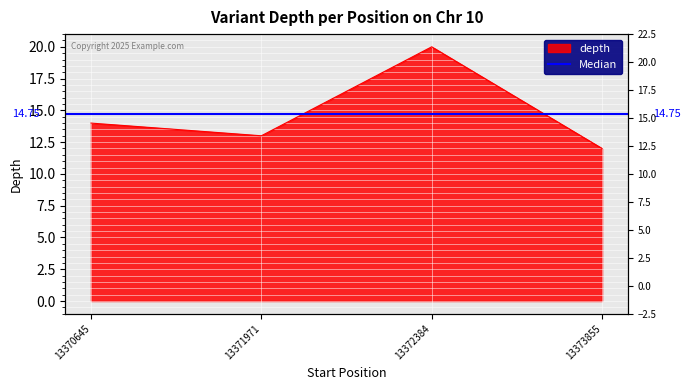

Reading left to right, list all the values displayed in this chart.

14	13	20	12